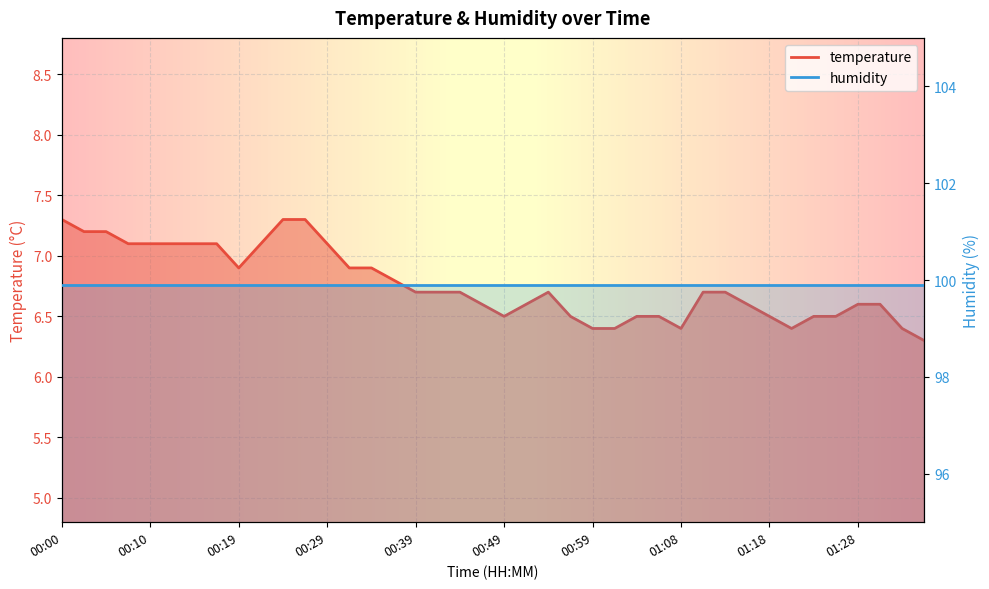

Reading right to left, what are all the values shown in this chart?

6.3	6.4	6.6	6.6	6.5	6.5	6.4	6.5	6.6	6.7	6.7	6.4	6.5	6.5	6.4	6.4	6.5	6.7	6.6	6.5	6.6	6.7	6.7	6.7	6.8	6.9	6.9	7.1	7.3	7.3	7.1	6.9	7.1	7.1	7.1	7.1	7.1	7.2	7.2	7.3